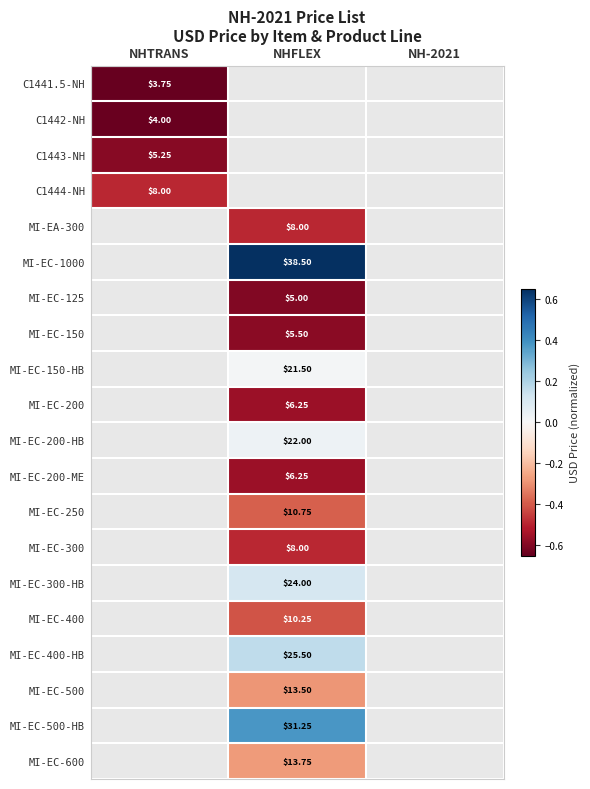

The value of MI-EC-200 at NHFLEX is -0.6. True or false?

True